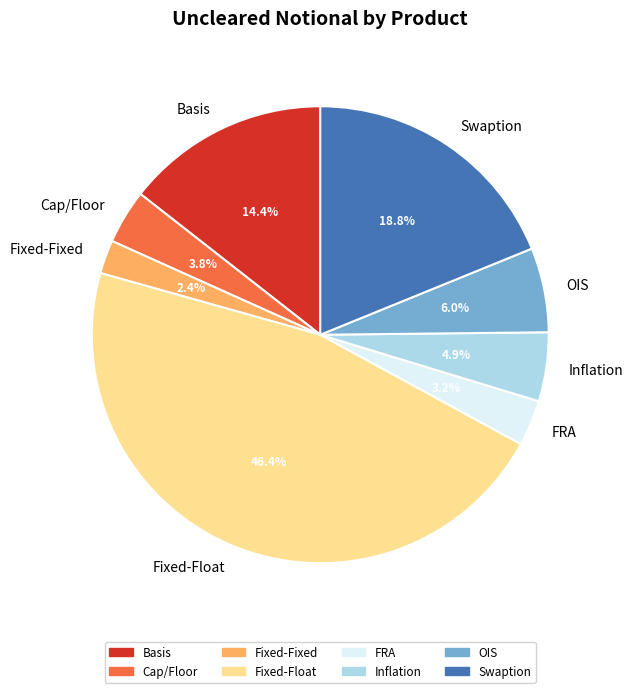

To the nearest percent, what percentage of the pie is Fixed-Float?

46%